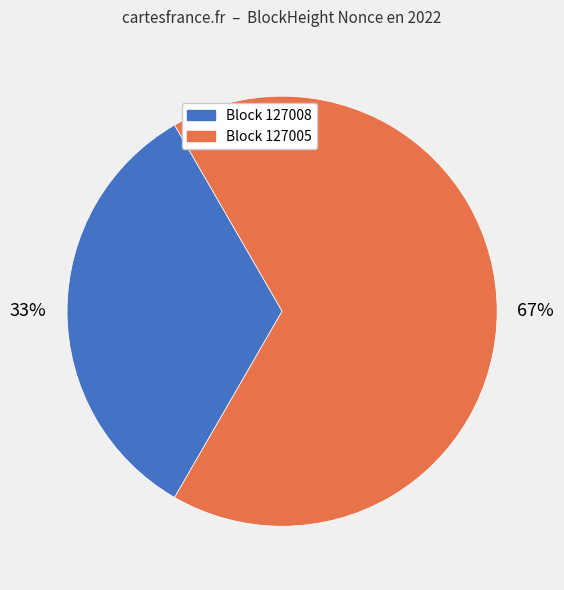

Between Block 127008 and Block 127005, which is larger?

Block 127005